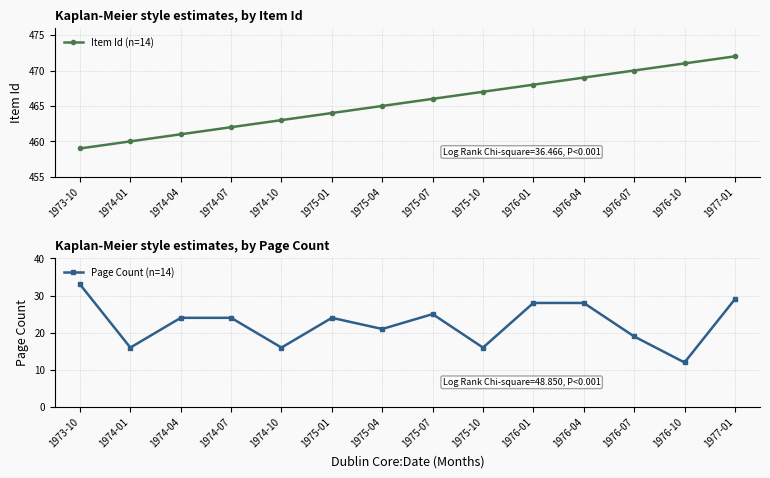

Which series changed the most between 1975-01 and 1975-07?

Item Id (n=14)